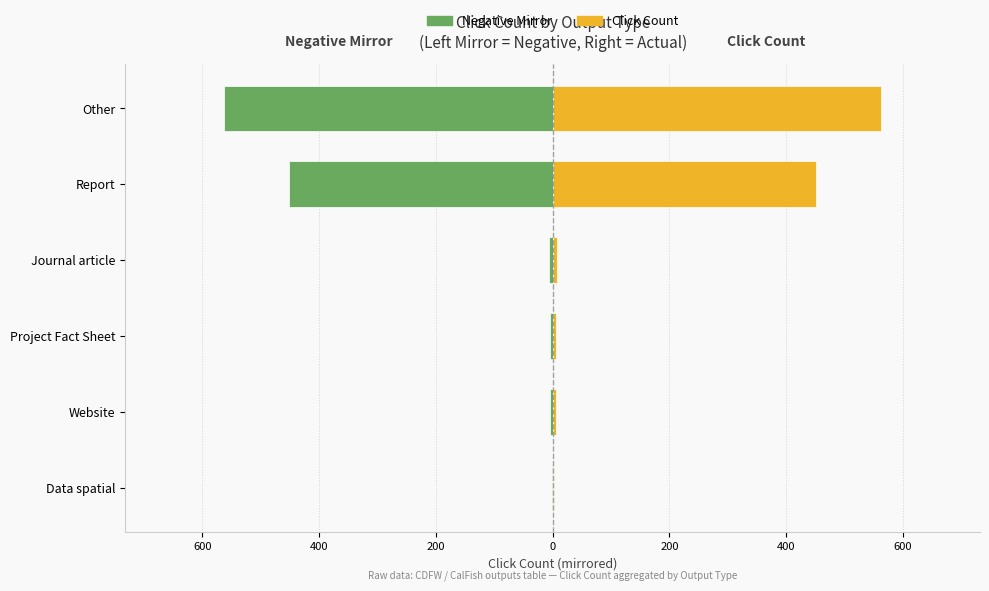

What is the sum of all Click Count values?

1033